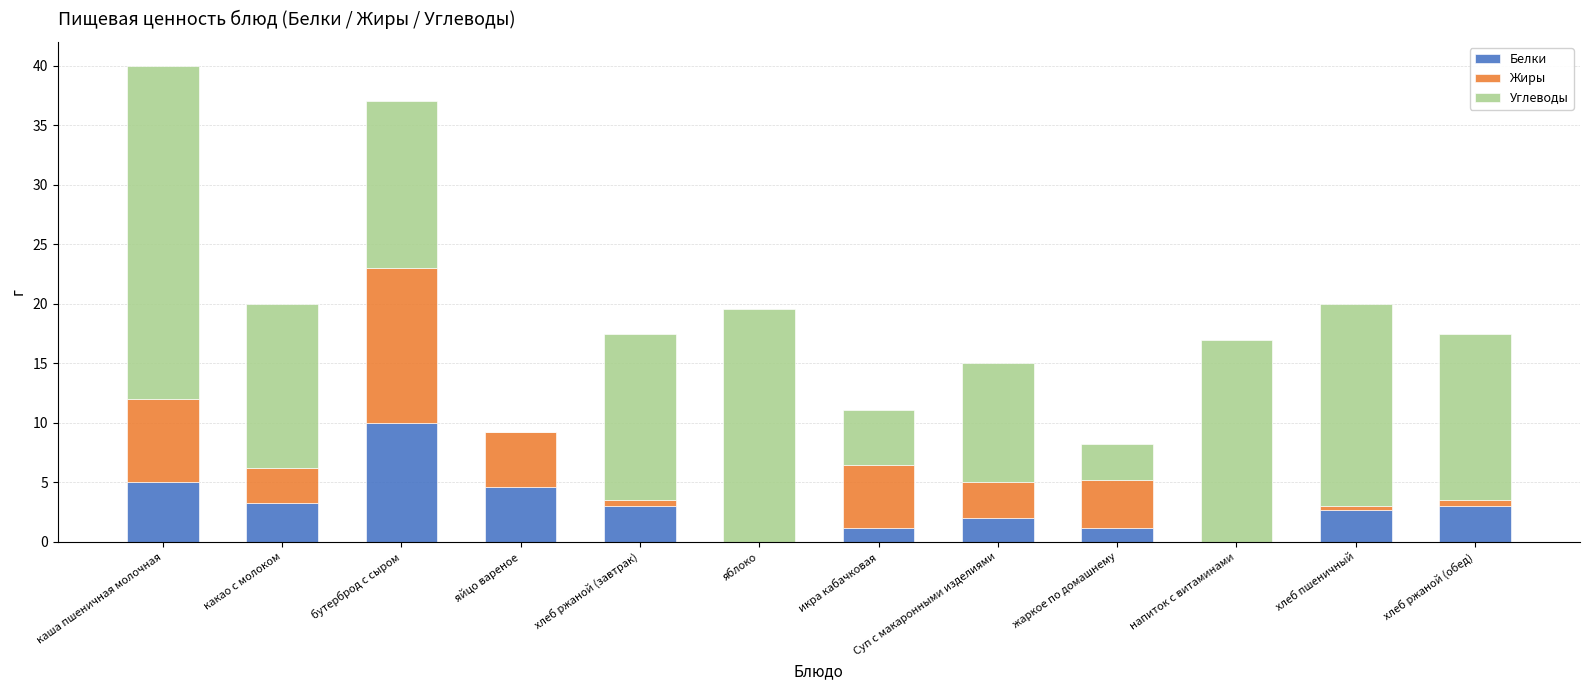

What is the total value across all series at напиток с витаминами?

17.0